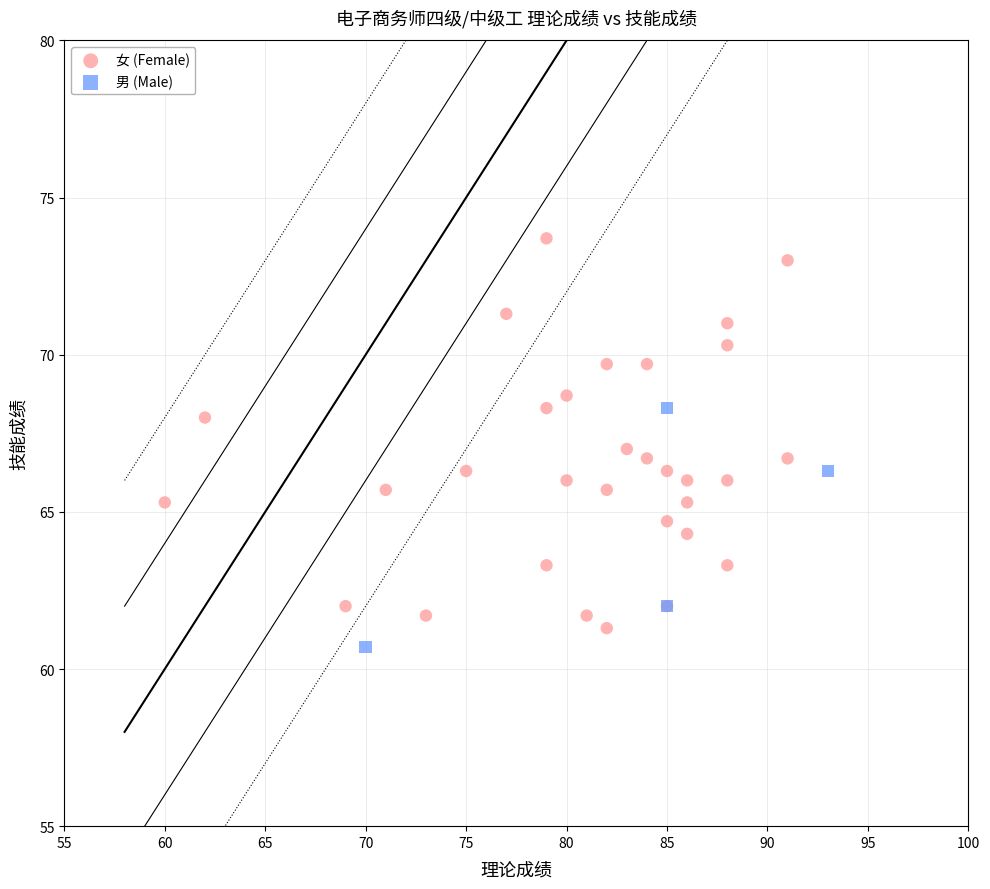

Which series has the widest spread of Y values?

女 (Female)